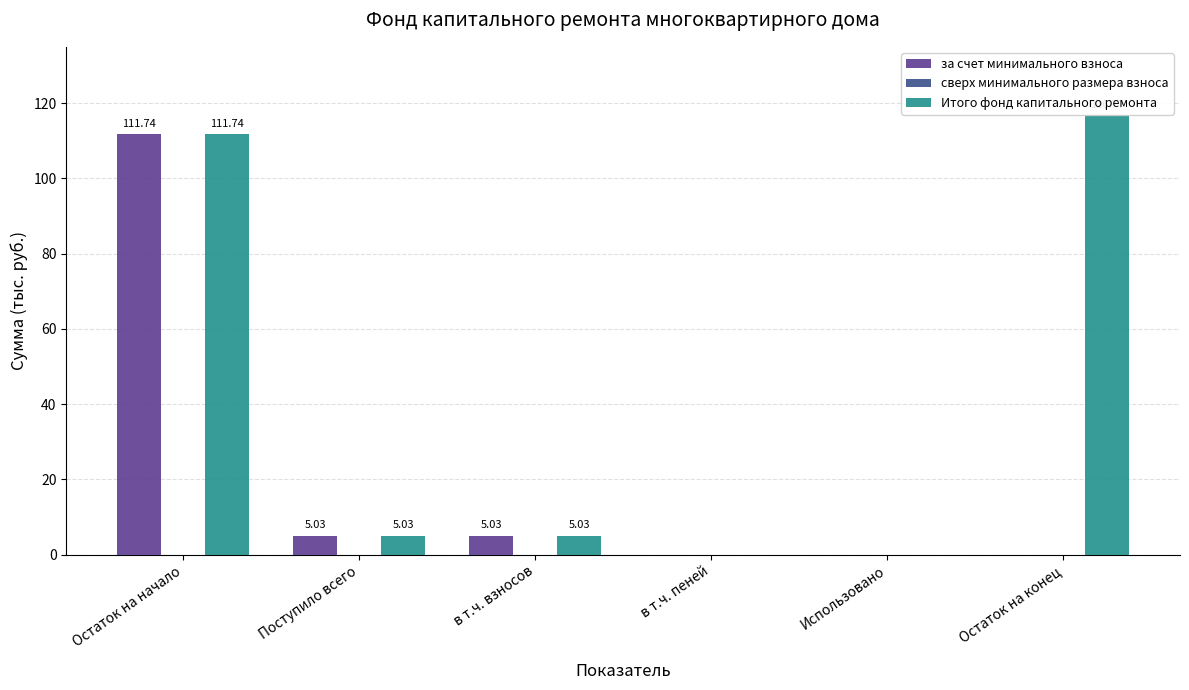

How many groups of bars are there?

6